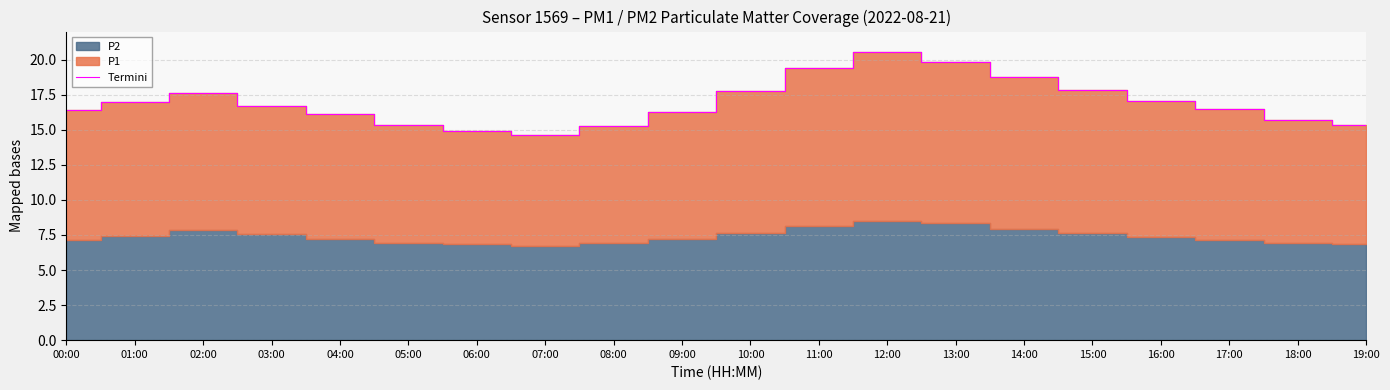

How many lines are shown in the chart?

1